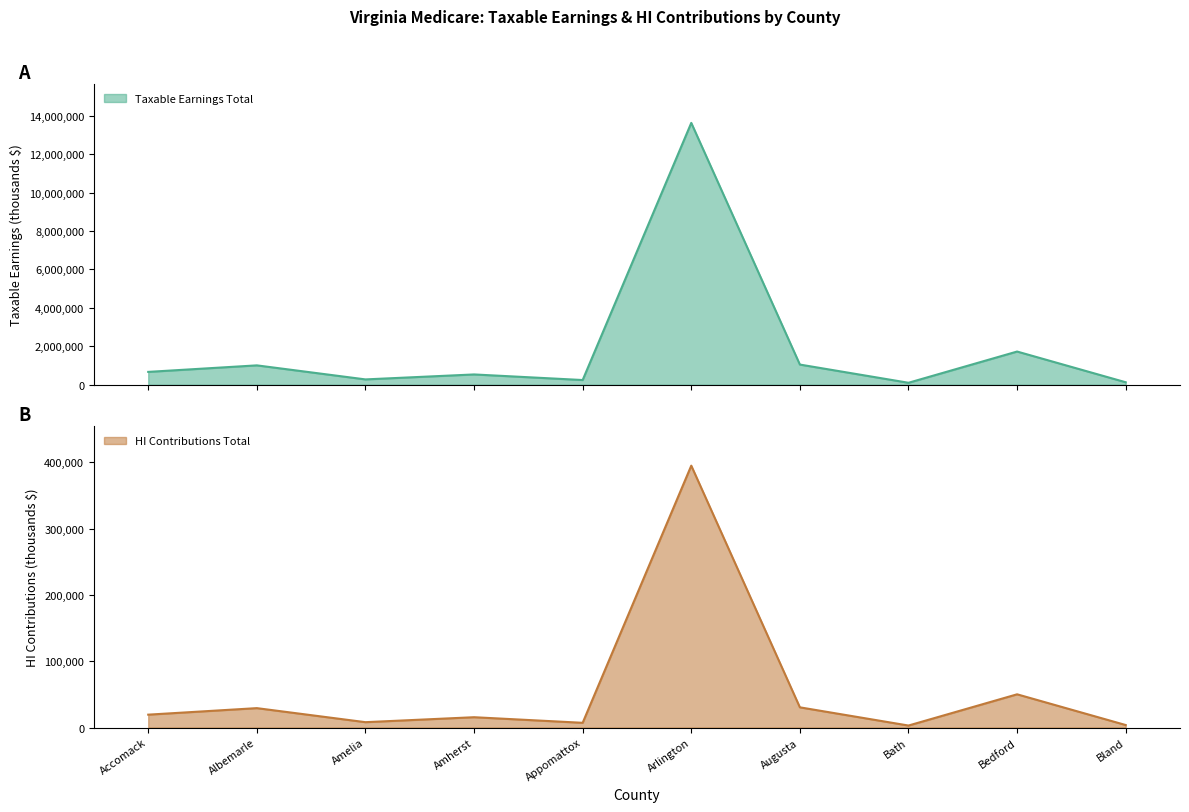

What is the difference between the maximum and second lowest values in the HI Contributions Total series?

391404